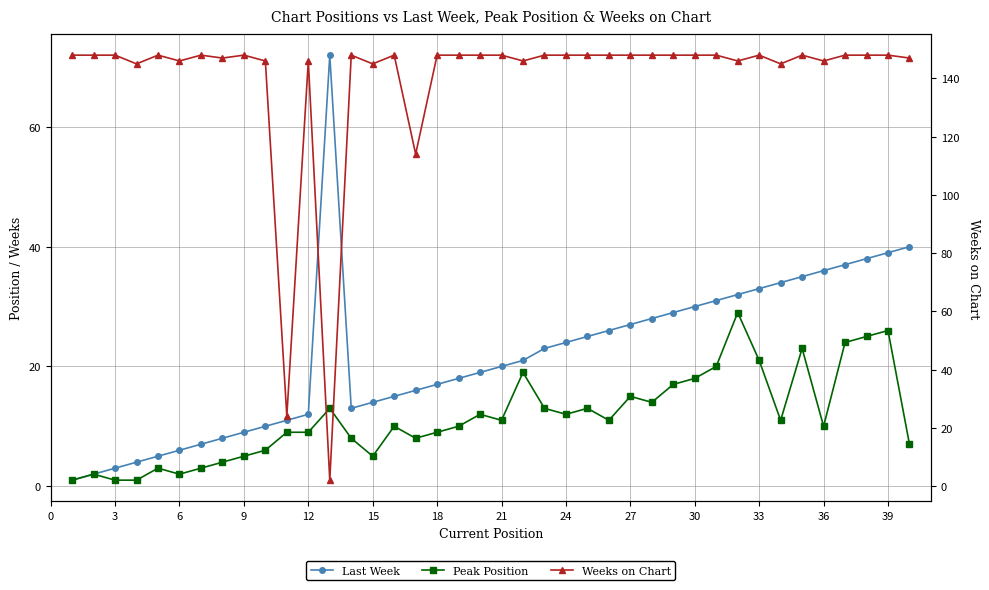

Reading left to right, list all the values displayed in this chart.

Last Week: 1	2	3	4	5	6	7	8	9	10	11	12	72	13	14	15	16	17	18	19	20	21	23	24	25	26	27	28	29	30	31	32	33	34	35	36	37	38	39	40
Peak Position: 1	2	1	1	3	2	3	4	5	6	9	9	13	8	5	10	8	9	10	12	11	19	13	12	13	11	15	14	17	18	20	29	21	11	23	10	24	25	26	7
Weeks on Chart: 148	148	148	145	148	146	148	147	148	146	24	146	2	148	145	148	114	148	148	148	148	146	148	148	148	148	148	148	148	148	148	146	148	145	148	146	148	148	148	147